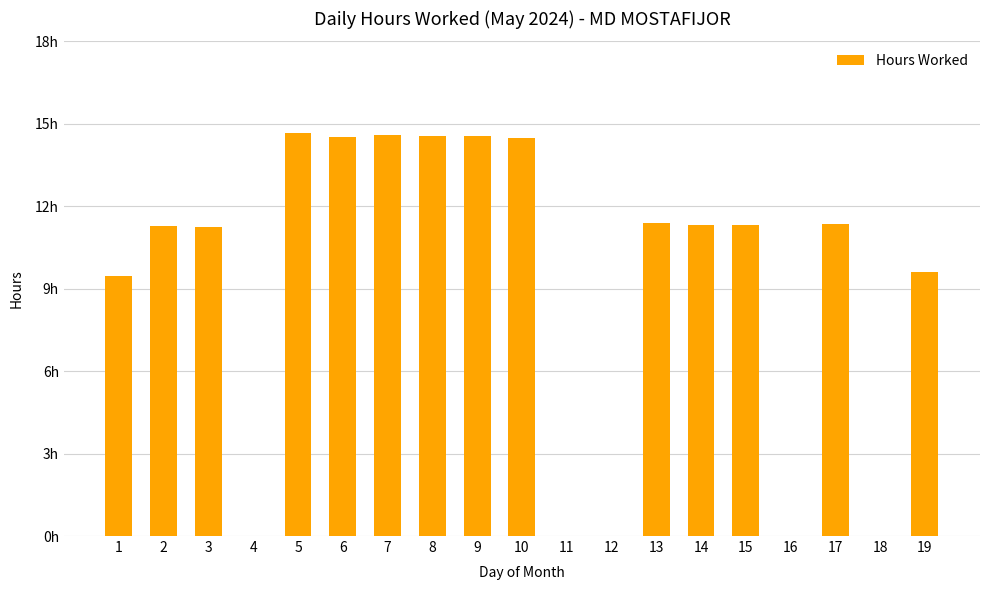

What is the change in value from 2 to 12?

-11.3